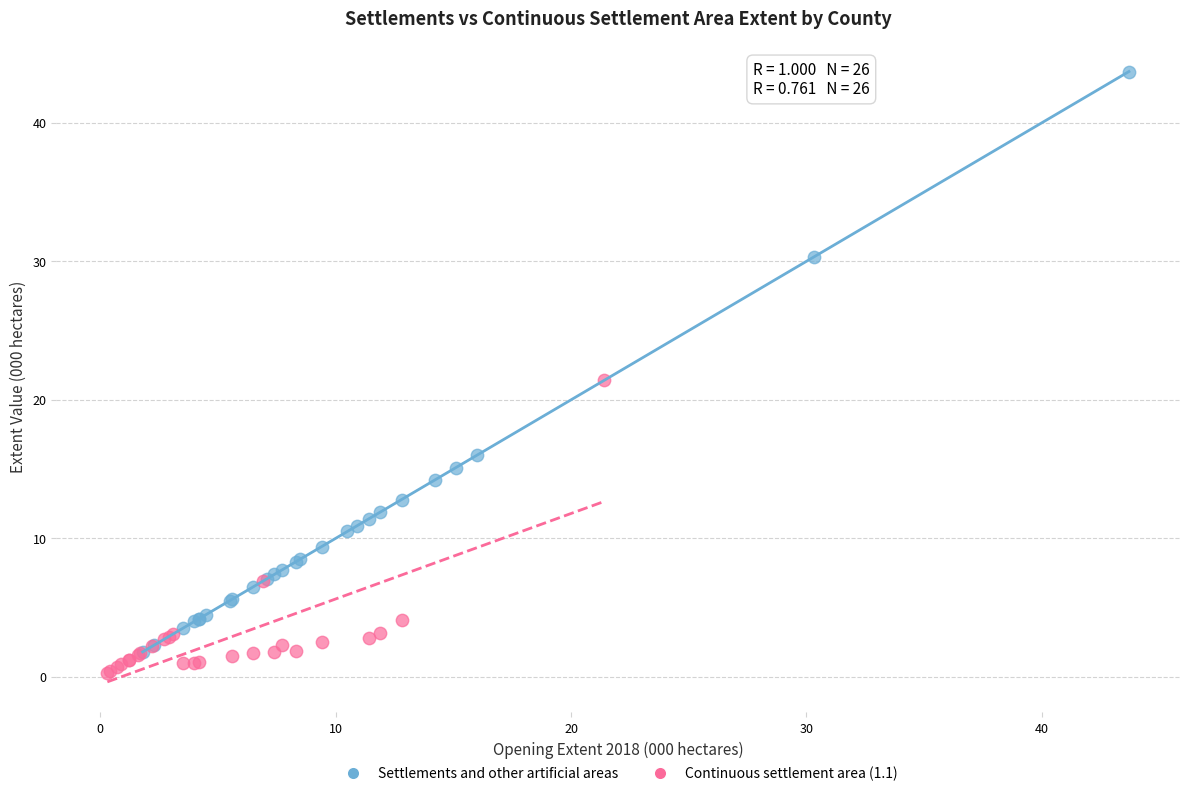

Which series reaches the minimum Y coordinate?

Continuous settlement area (1.1)